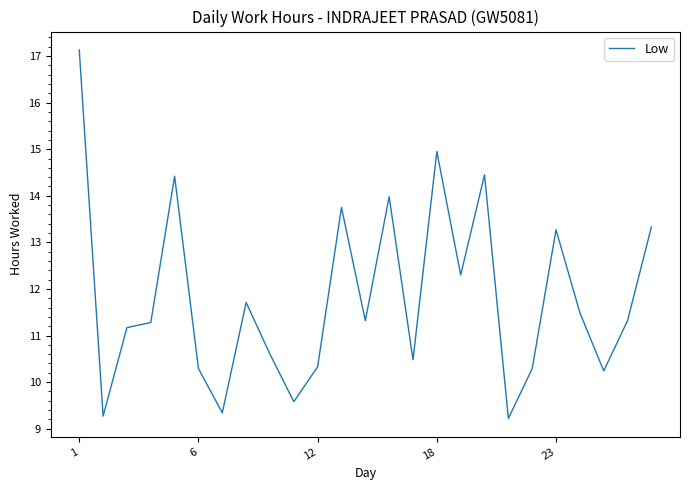

What is the sum of all values?

295.5